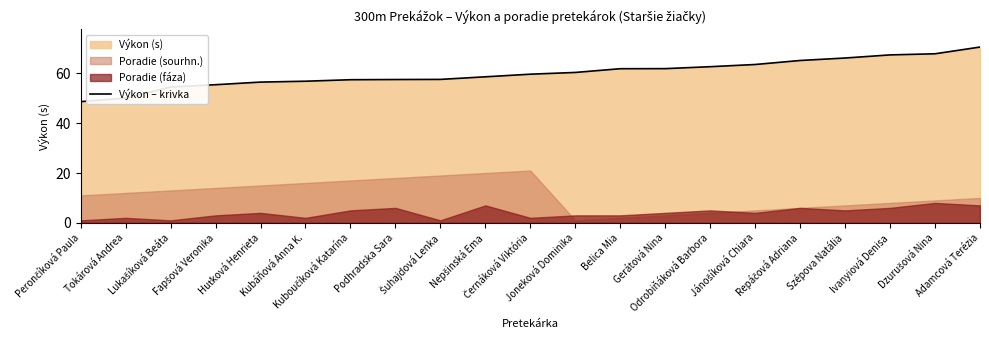

Reading left to right, transcribe all the data shown in this chart.

Perončíková Paula=48.6	Tokárová Andrea=50.1	Lukašíková Beáta=54.5	Fapšová Veronika=55.4	Huťková Henrieta=56.5	Kubáňová Anna K.=56.8	Kuboučíková Katarína=57.4	Podhradska Sara=57.5	Šuhajdová Lenka=57.6	Nepšinská Ema=58.6	Černáková Viktória=59.6	Joneková Dominika=60.4	Belica Mia=61.9	Gerátová Nina=61.9	Odrobiňáková Barbora=62.7	Jánošíková Chiara=63.5	Repáčová Adriana=65.2	Szépova Natália=66.1	Ivanyiová Denisa=67.4	Dzurušová Nina=67.8	Adamcová Terézia=70.5